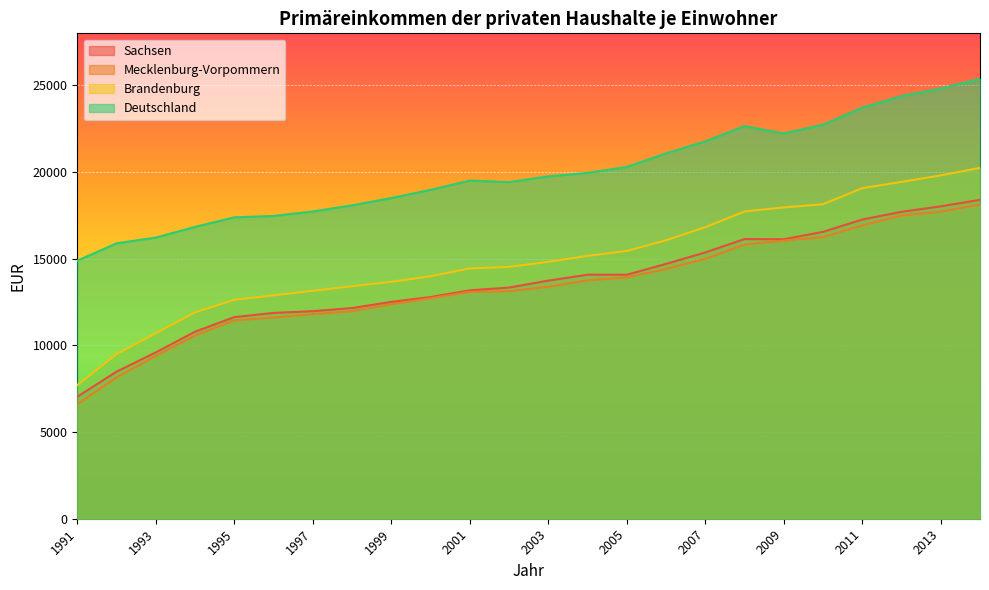

True or false: Brandenburg has a value of 19807 at 2013.

True